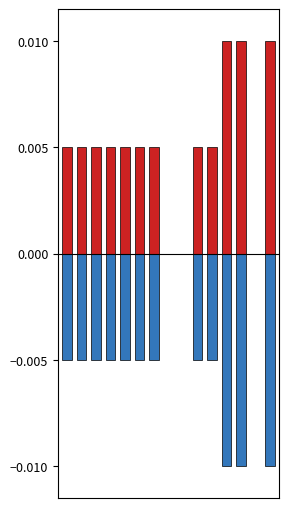

How many categories are shown in the chart?

15